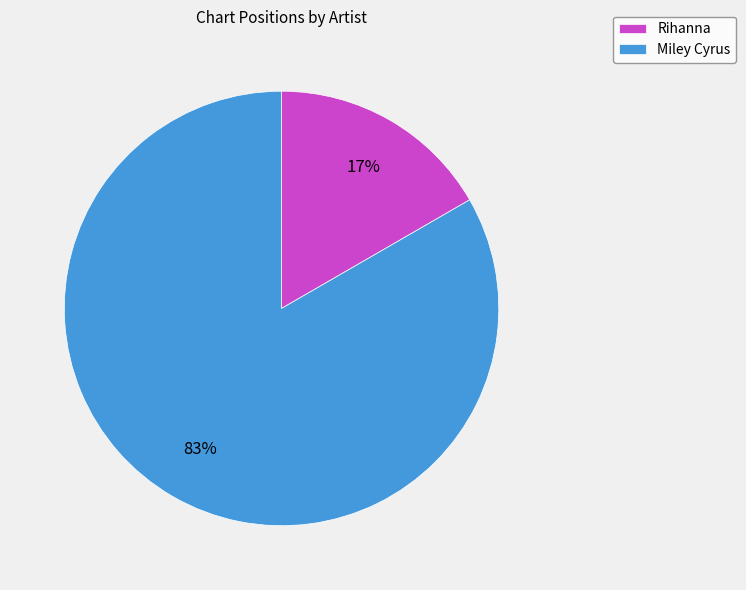

Is the sum of Miley Cyrus and Rihanna greater than half?

Yes